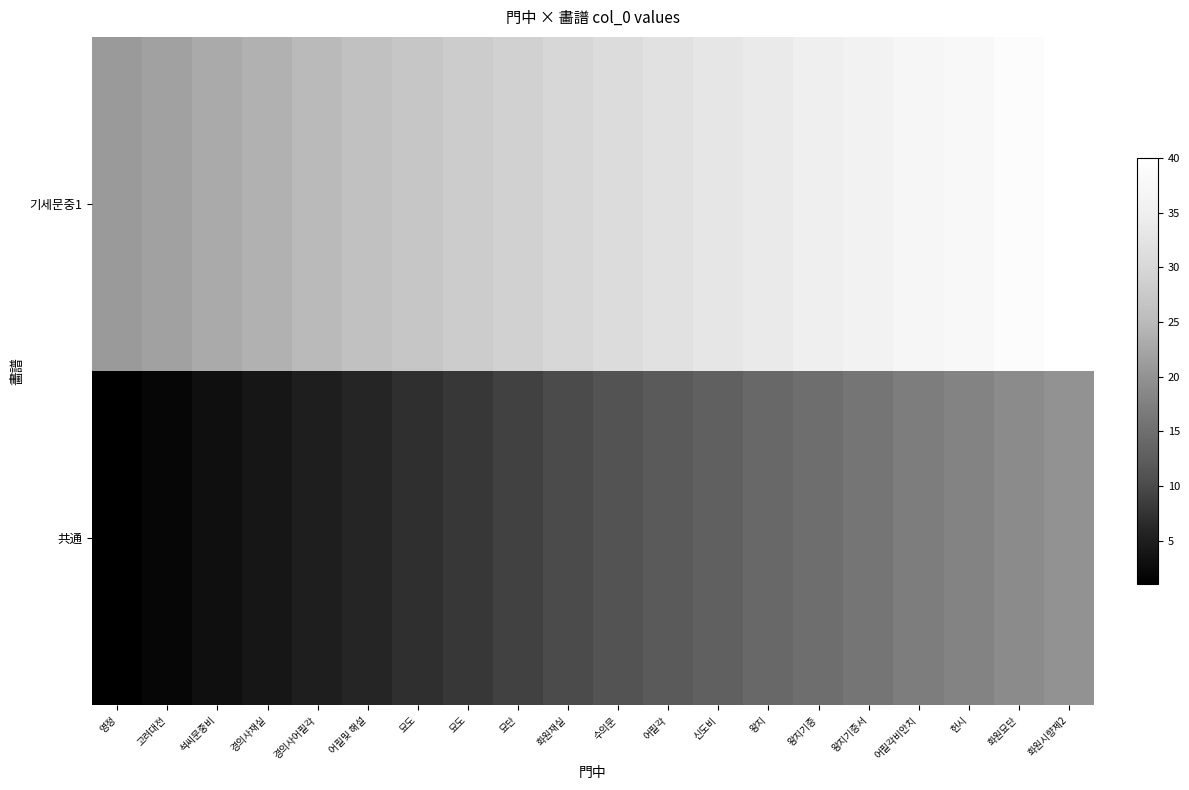

At how many categories does at least one series exceed 12?

20